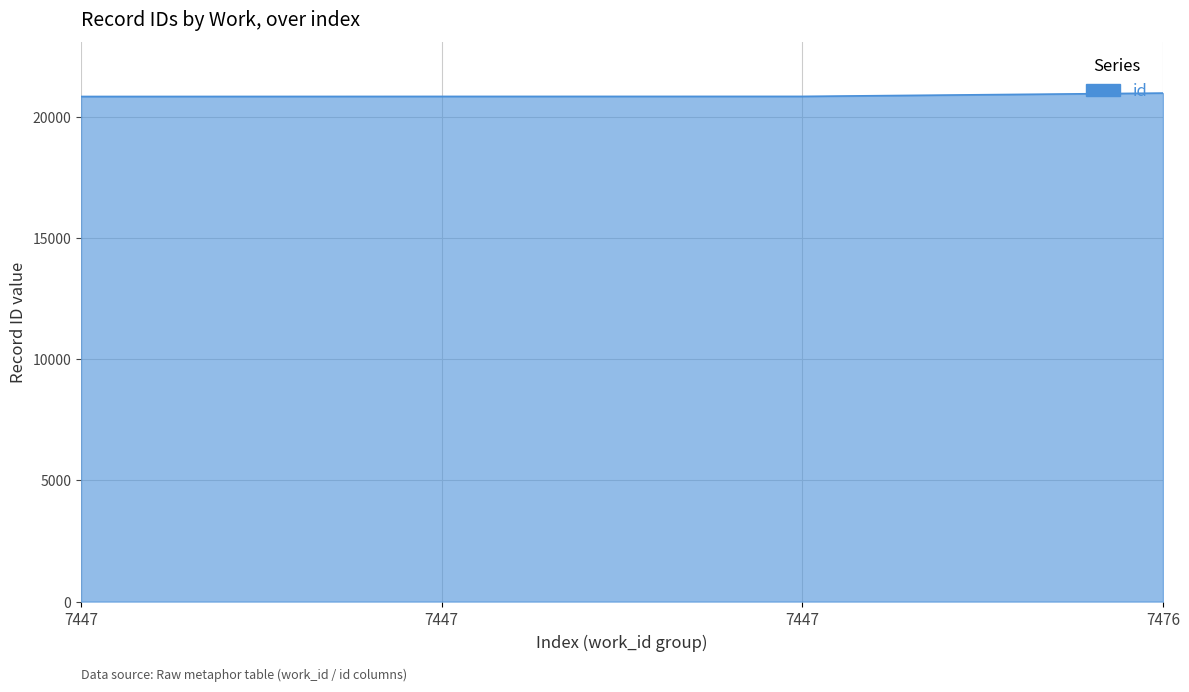

How many values are below 20836?

2